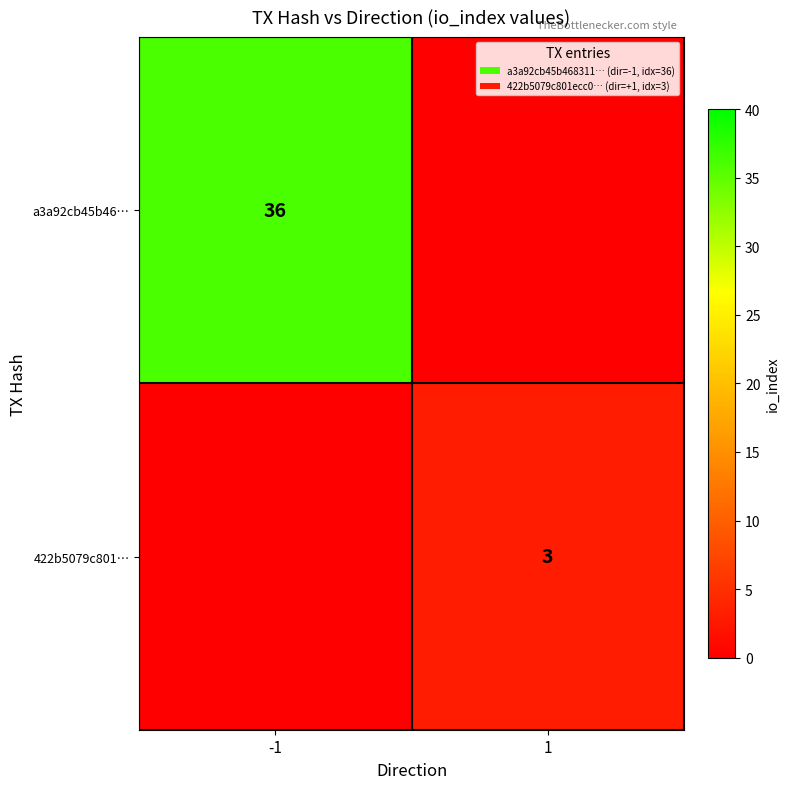

True or false: a3a92cb45b46… has a value of 36 at -1.

True